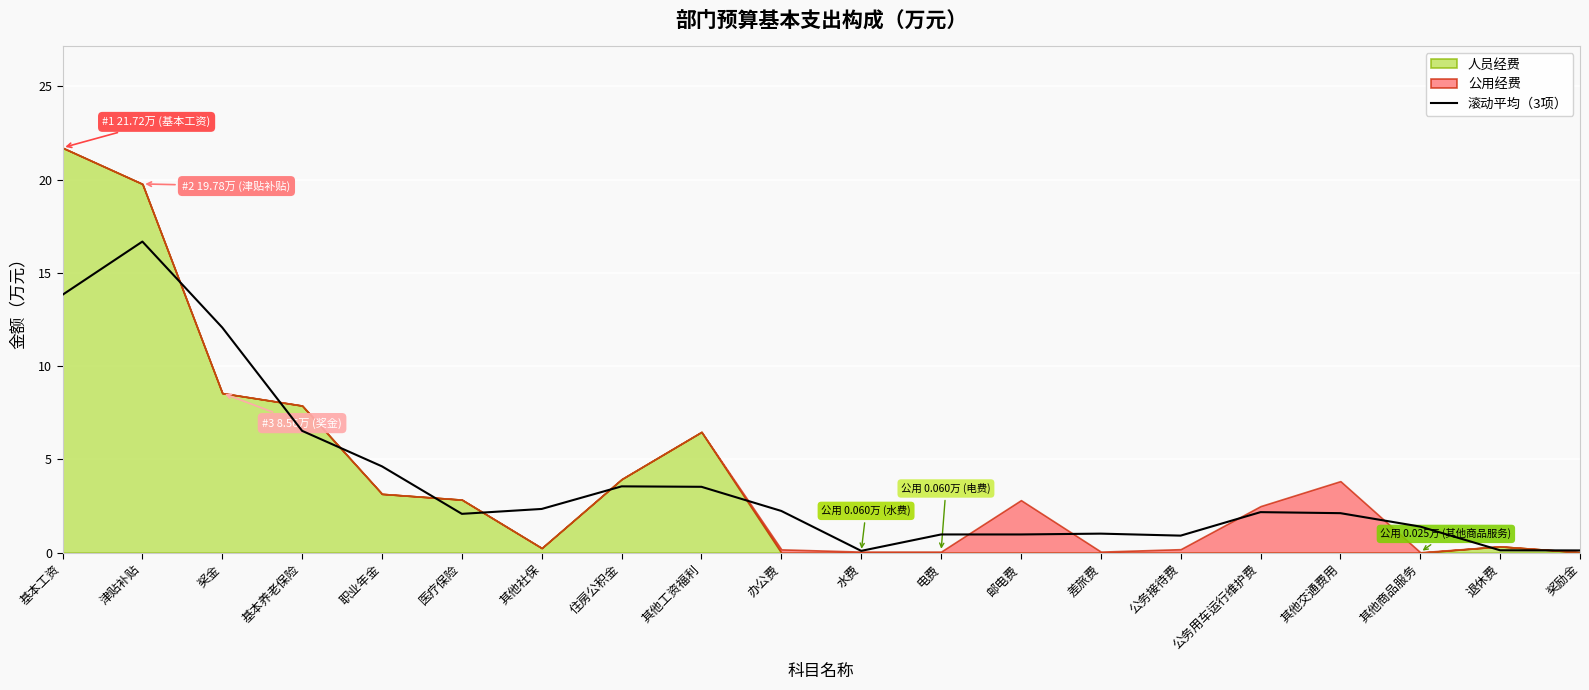

How many lines are shown in the chart?

1